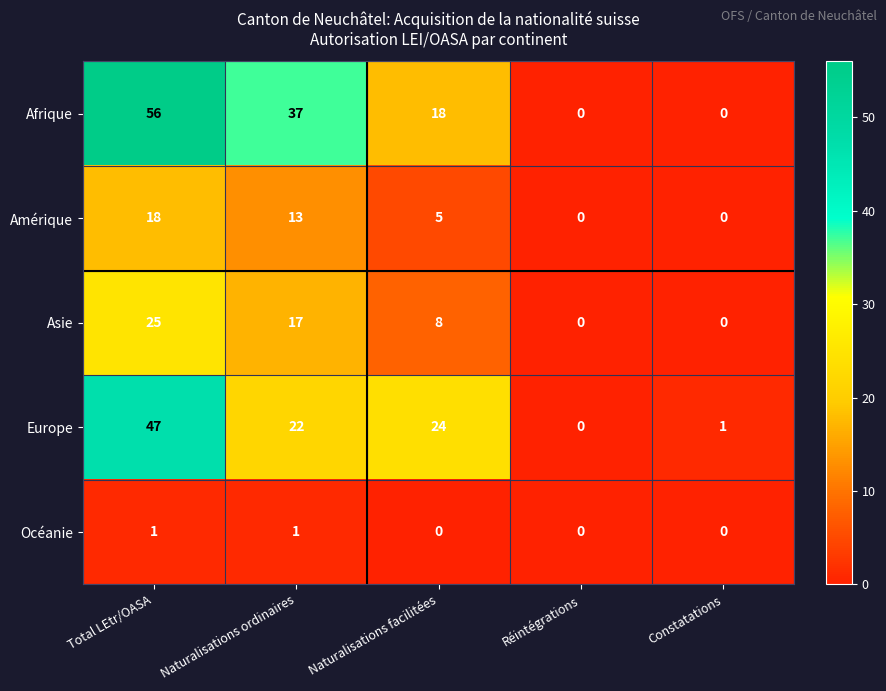

At which category is the sum across all series the highest?

Total LEtr/OASA